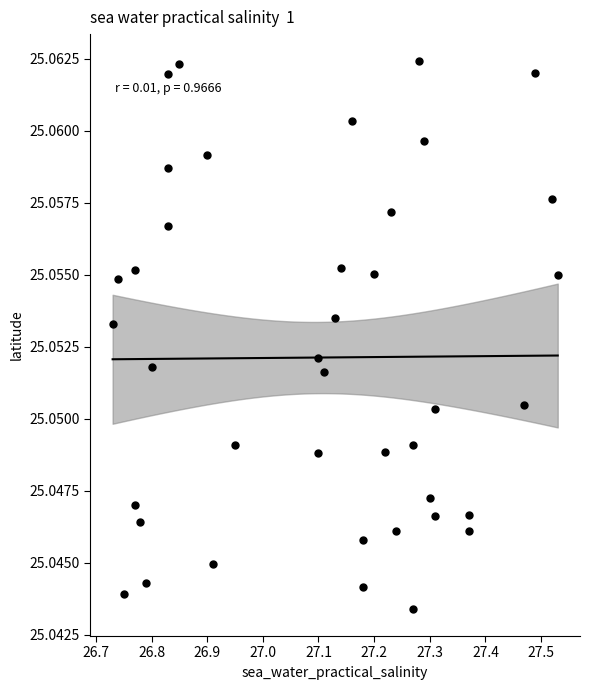

What is the range of X values (max minus min)?

0.8